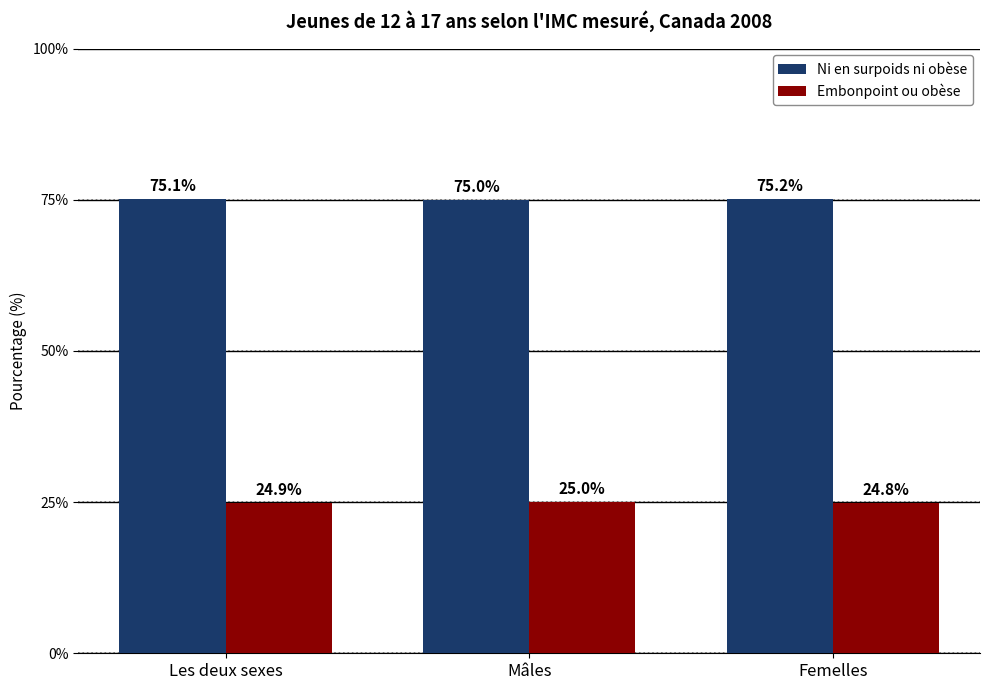

Is it true that Embonpoint ou obèse equals 33.3 at Mâles?

False